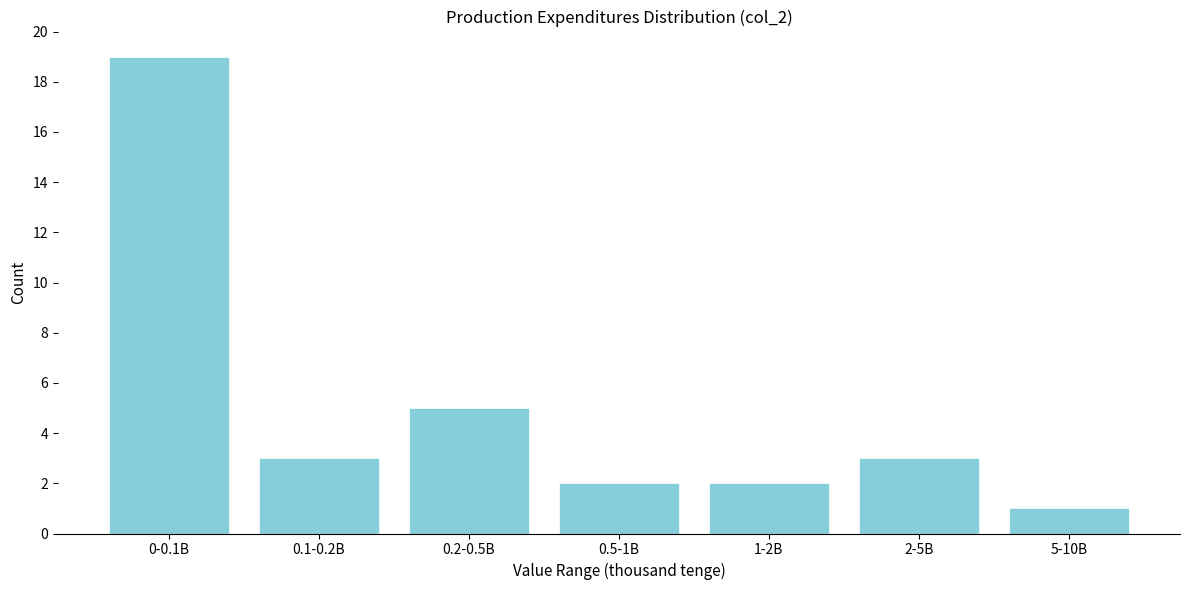

Reading left to right, extract all data points from this chart.

19	3	5	2	2	3	1